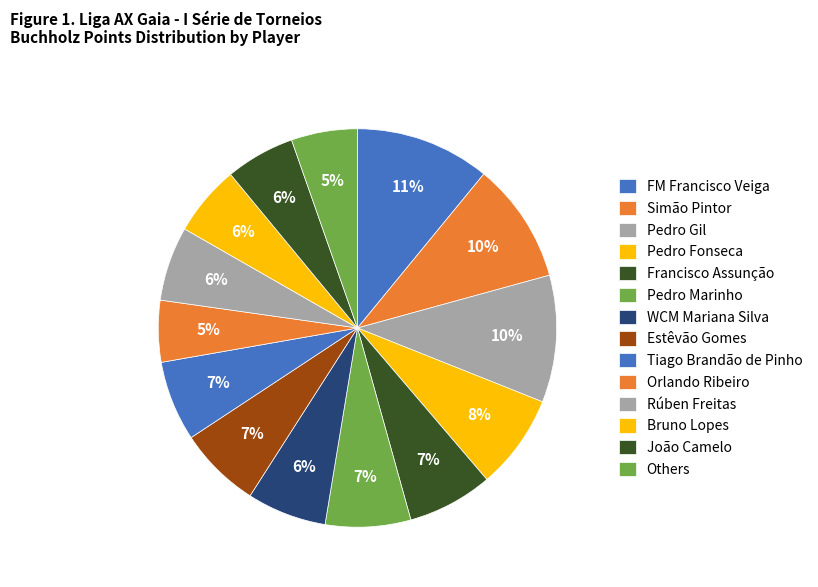

How many segments does this pie chart have?

14